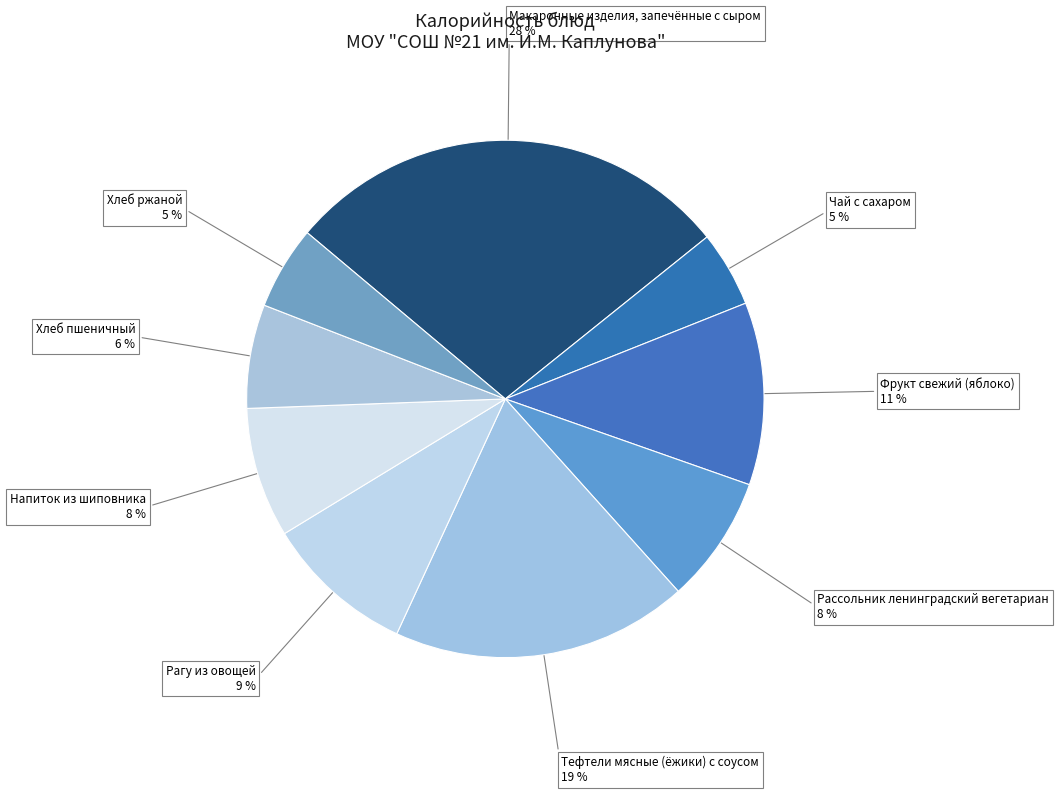

Does Чай с сахаром represent more than half of the total?

No